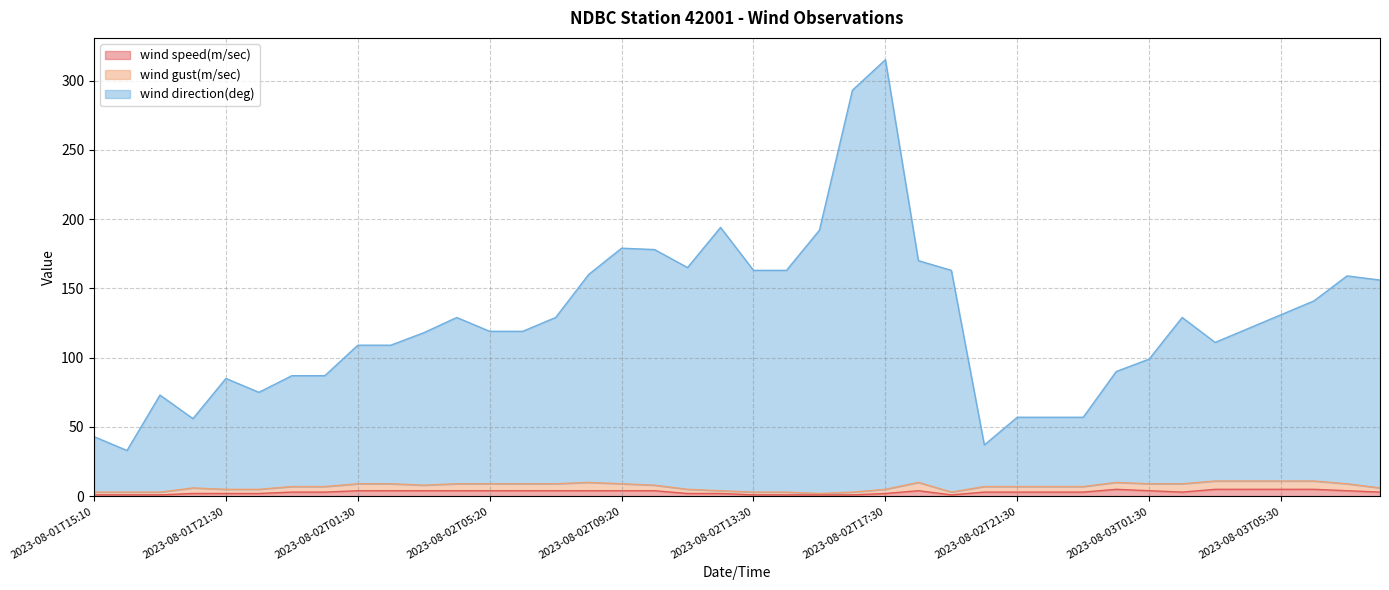

Rank the categories by wind gust(m/sec) value from lowest to highest.

2023-08-02T15:30, 2023-08-01T15:10, 2023-08-01T17:20, 2023-08-01T19:00, 2023-08-02T13:30, 2023-08-02T14:40, 2023-08-02T16:30, 2023-08-02T18:50, 2023-08-02T12:30, 2023-08-01T21:30, 2023-08-01T22:20, 2023-08-02T11:30, 2023-08-02T17:30, 2023-08-01T20:10, 2023-08-03T08:30, 2023-08-01T23:30, 2023-08-02T00:10, 2023-08-02T20:30, 2023-08-02T21:30, 2023-08-02T22:30, 2023-08-02T23:30, 2023-08-02T03:30, 2023-08-02T10:20, 2023-08-02T01:30, 2023-08-02T02:20, 2023-08-02T04:30, 2023-08-02T05:20, 2023-08-02T06:30, 2023-08-02T07:20, 2023-08-02T09:20, 2023-08-03T01:30, 2023-08-03T02:30, 2023-08-03T07:30, 2023-08-02T08:20, 2023-08-02T18:20, 2023-08-03T00:30, 2023-08-03T03:30, 2023-08-03T04:30, 2023-08-03T05:30, 2023-08-03T06:30